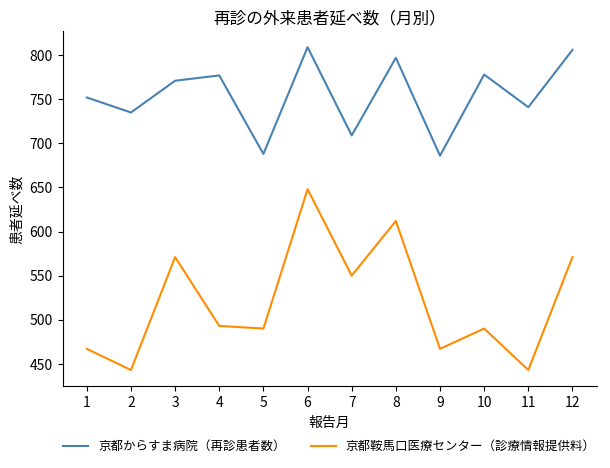

Does the chart have visible grid lines?

No